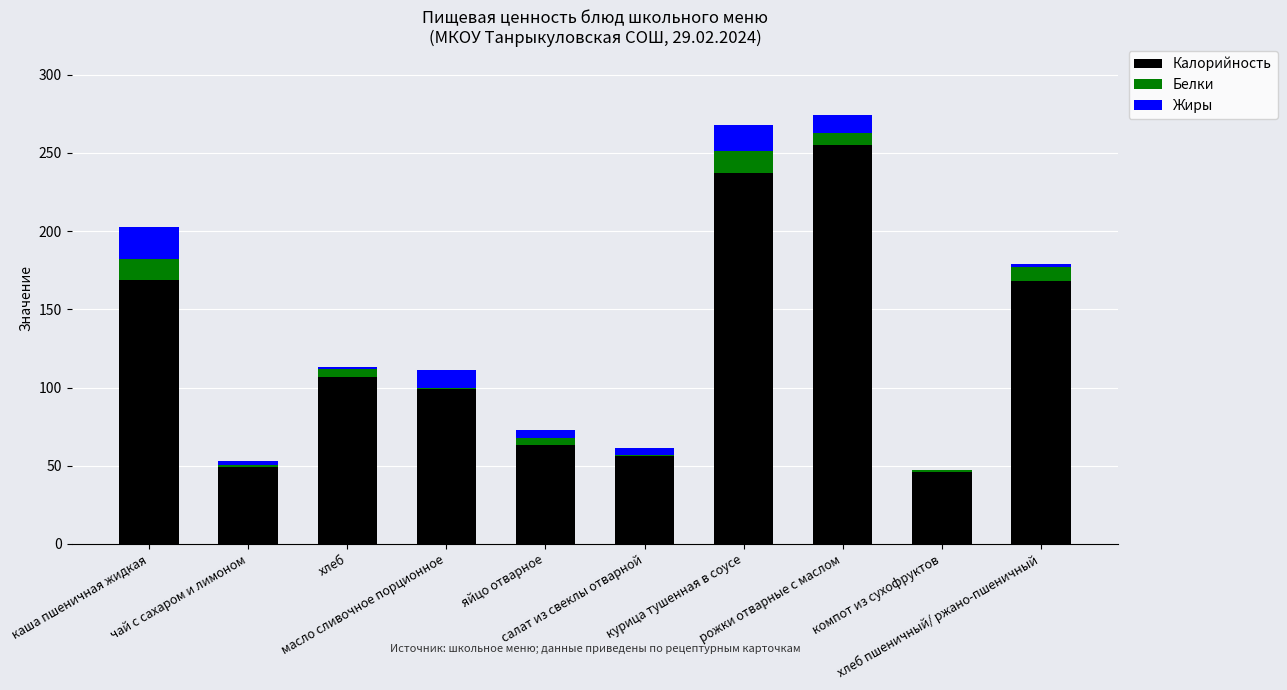

Does the chart contain stacked bars?

Yes